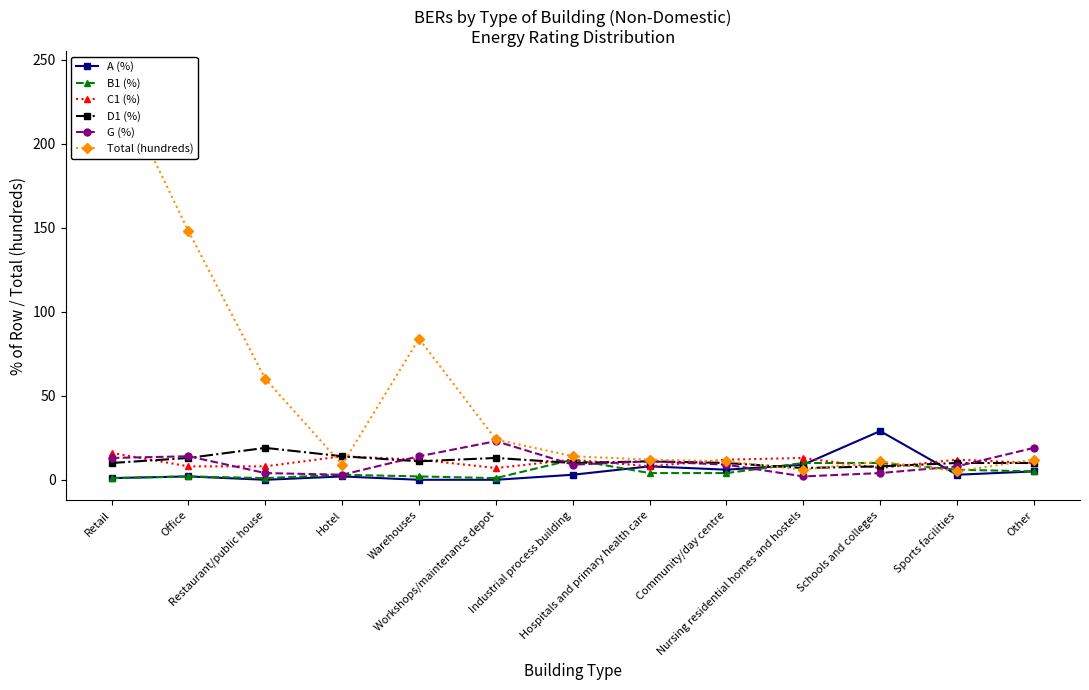

After their last crossing, which series has the higher values: D1 (%) or C1 (%)?

C1 (%)